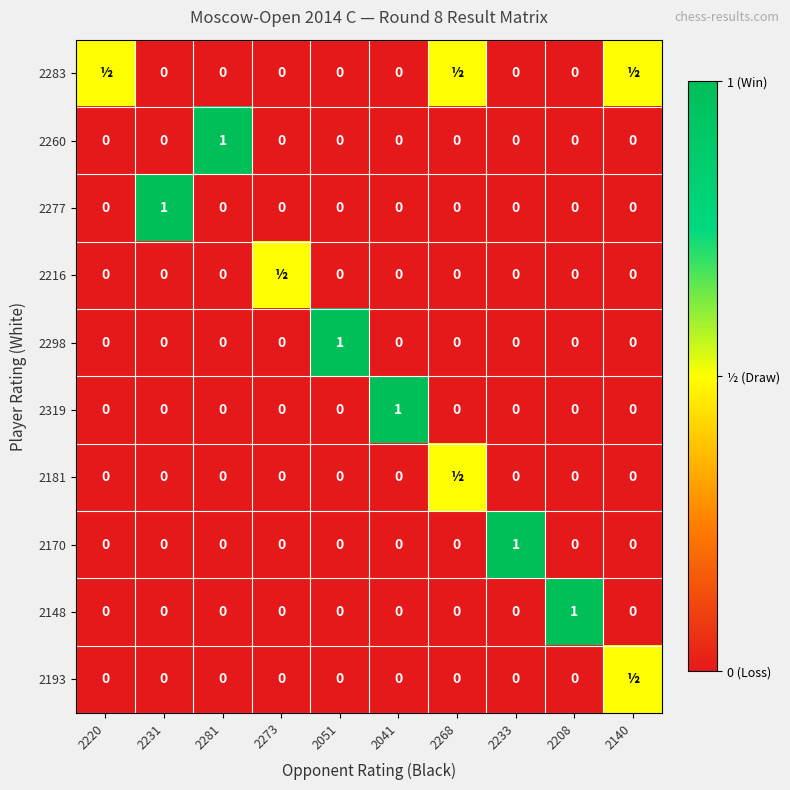

What is the total value across all series at 2233?

1.0